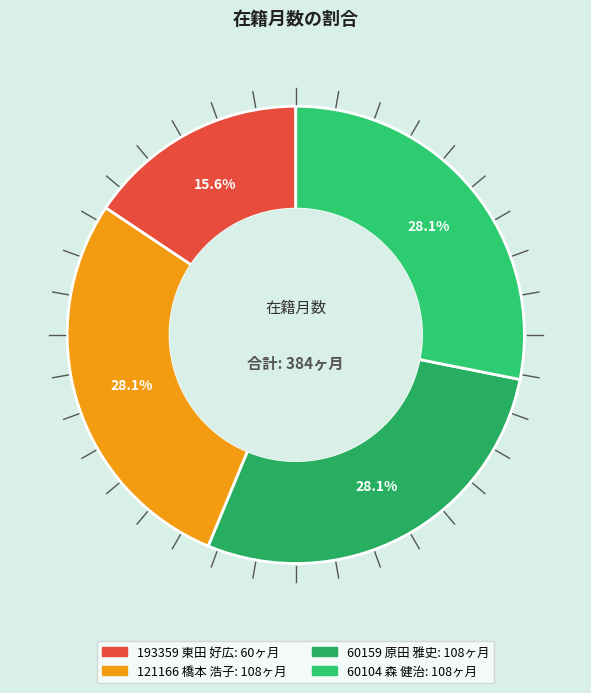

How many slices are in this pie chart?

4